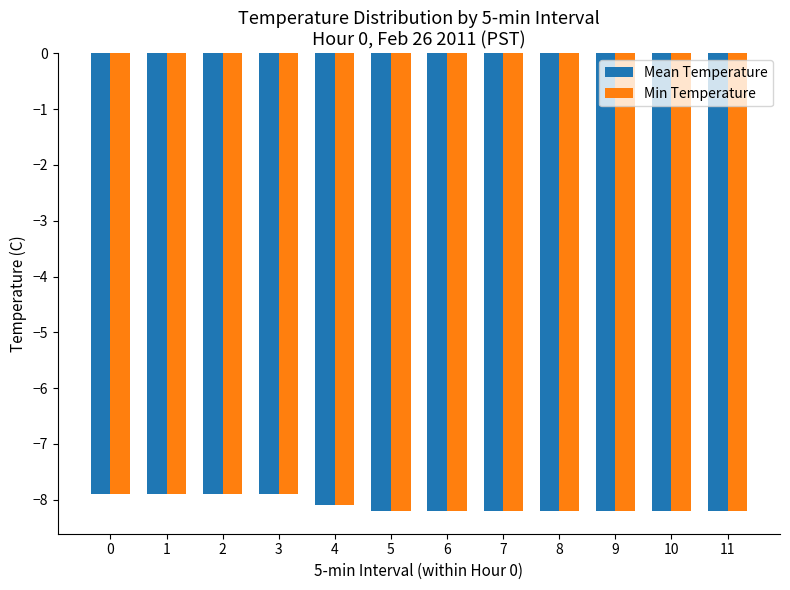

What is the sum of the Min Temperature values at 3 and 10?

-16.1